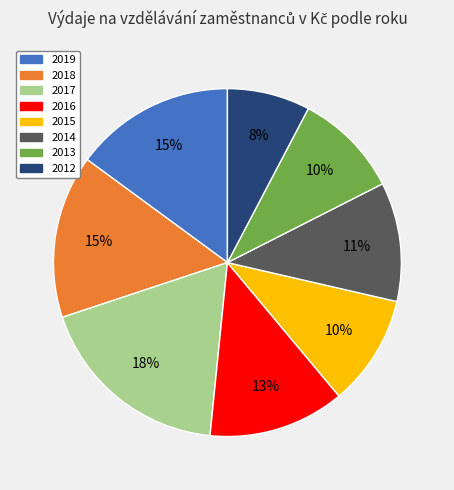

Is the sum of 2018 and 2013 greater than half?

No